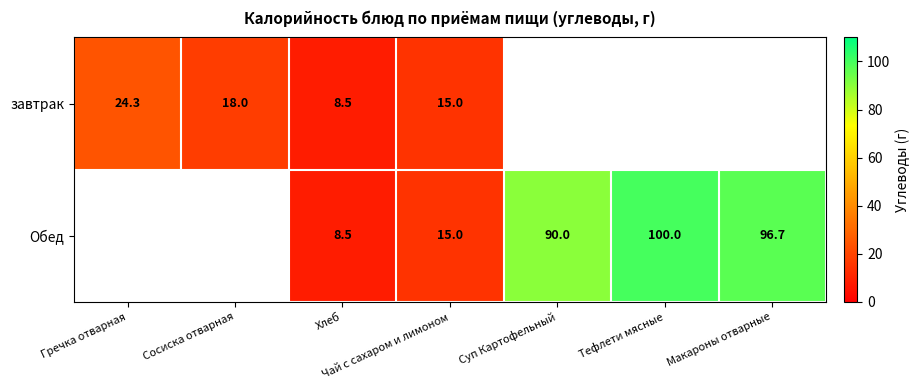

Where does the завтрак series first go above 24?

Гречка отварная